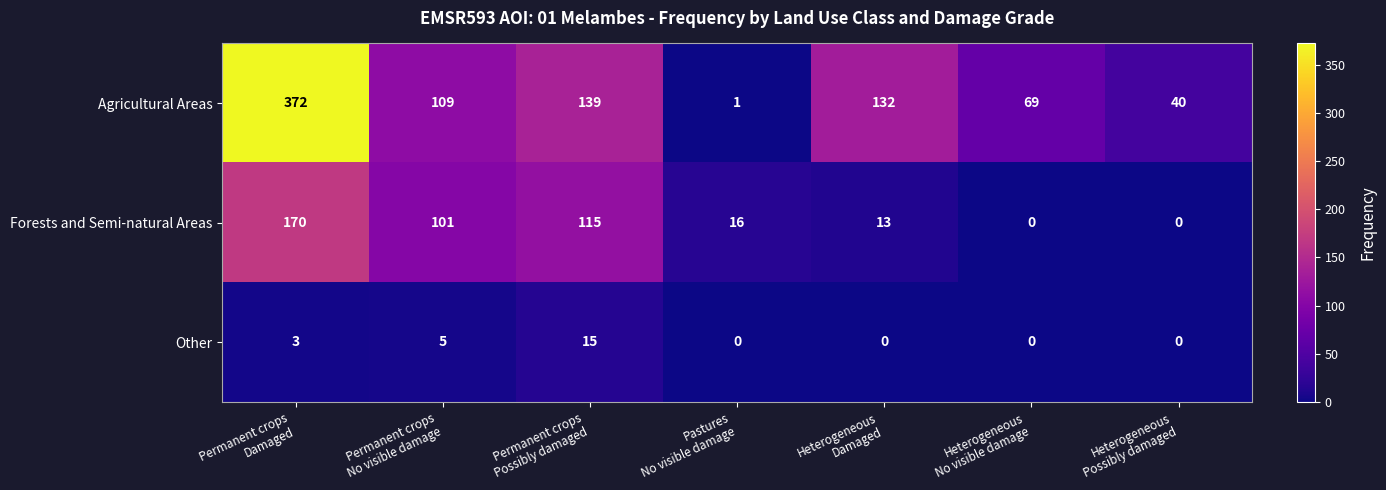

Which series has the largest range (max minus min)?

Agricultural Areas